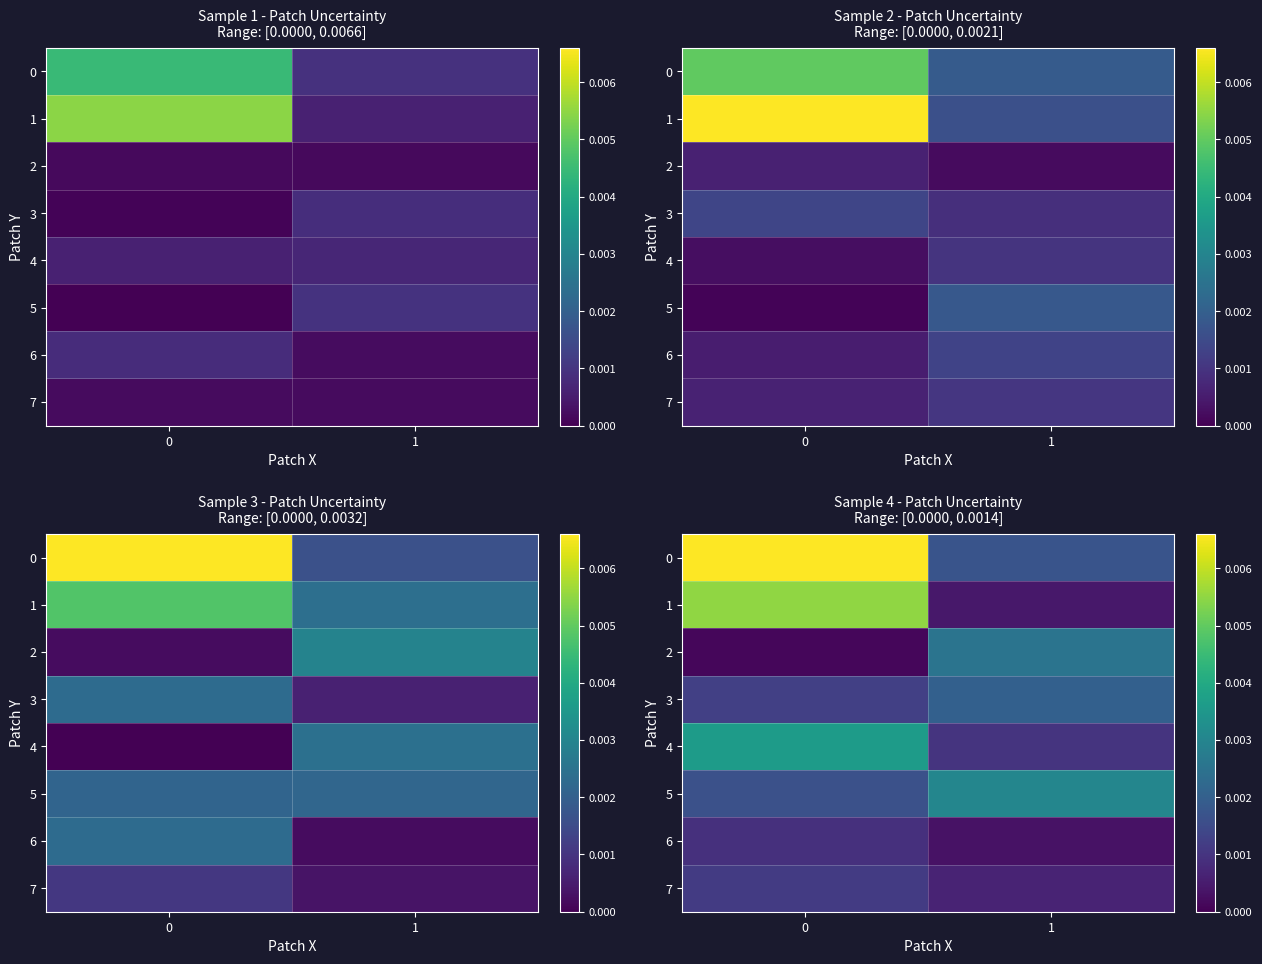

True or false: 0 has a value of 0.0 at 1.

True